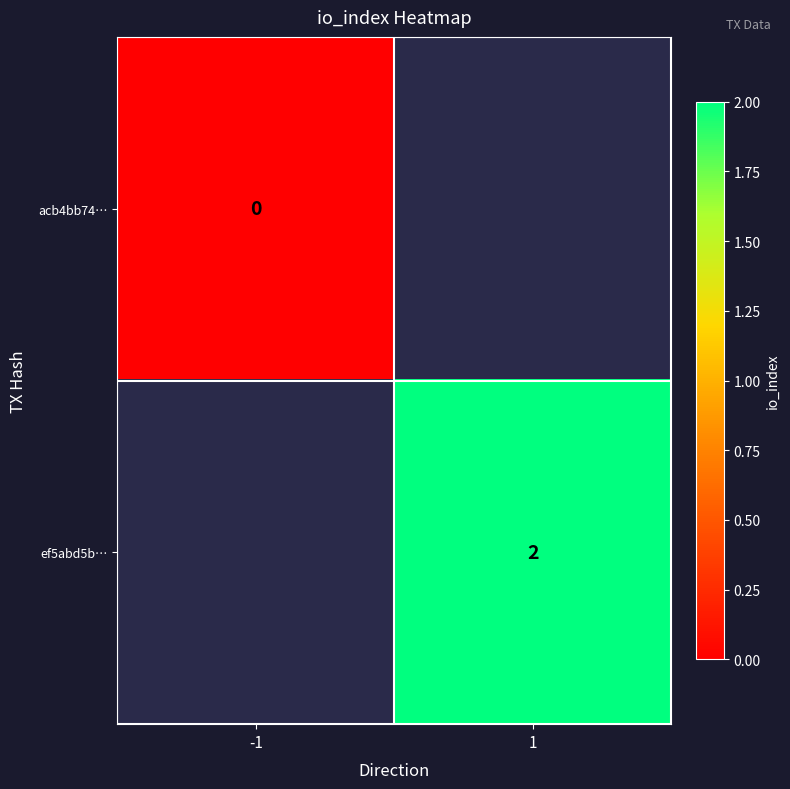

Is it true that ef5abd5b… equals 2.0 at 1?

True